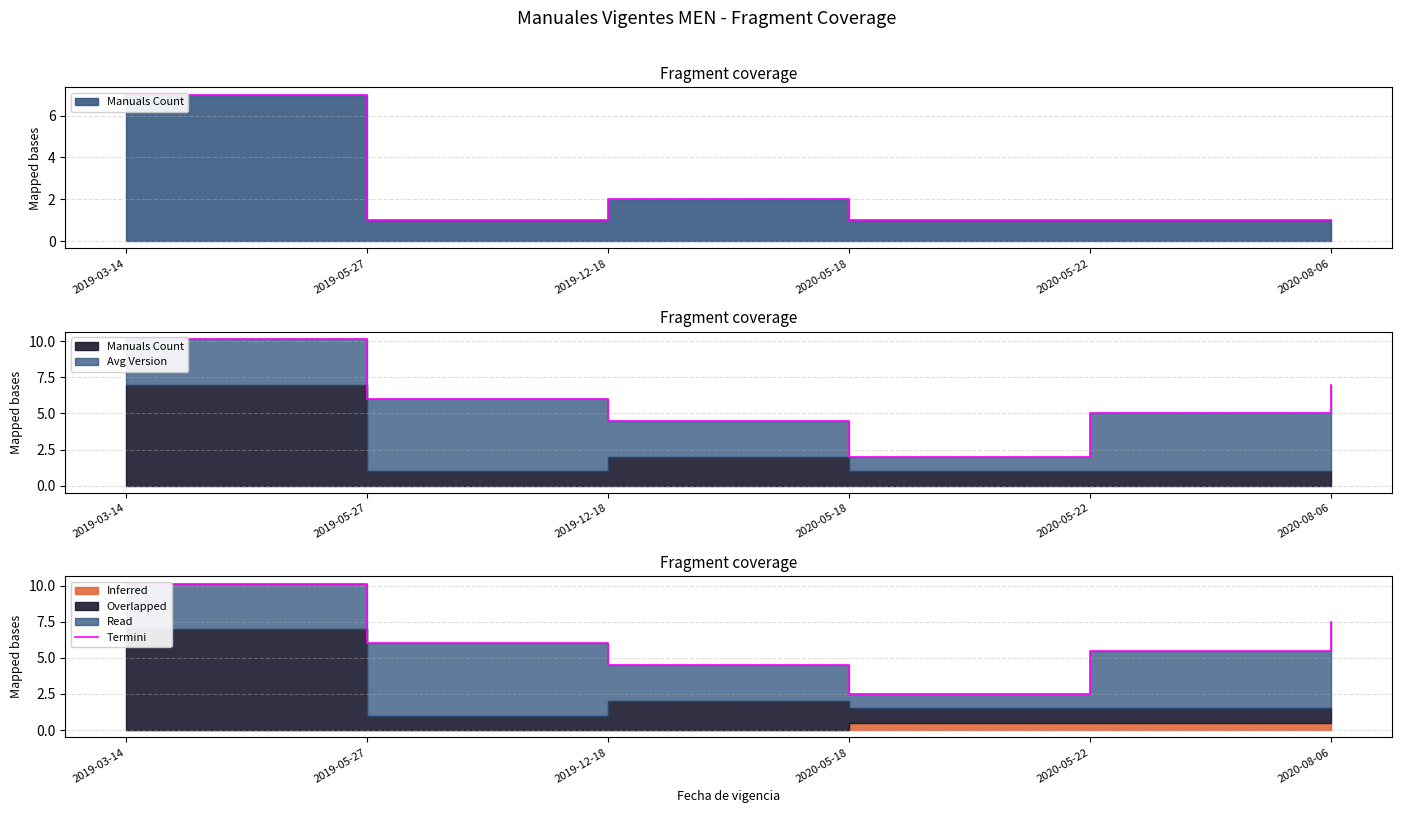

True or false: there are more than 0 points higher than both neighbors.

False